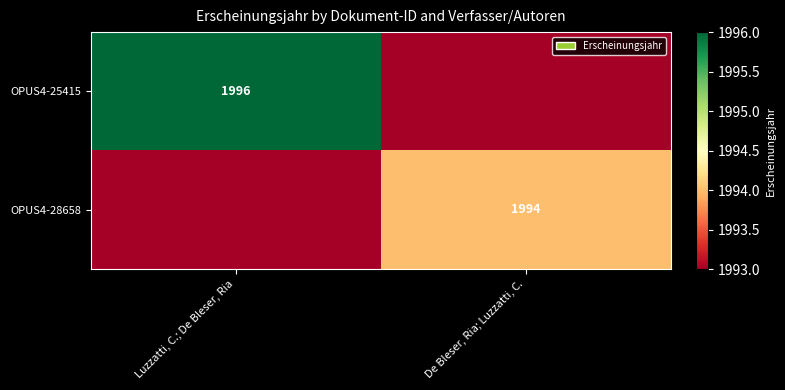

What is the total value across all series at Luzzatti, C.; De Bleser, Ria?

3989